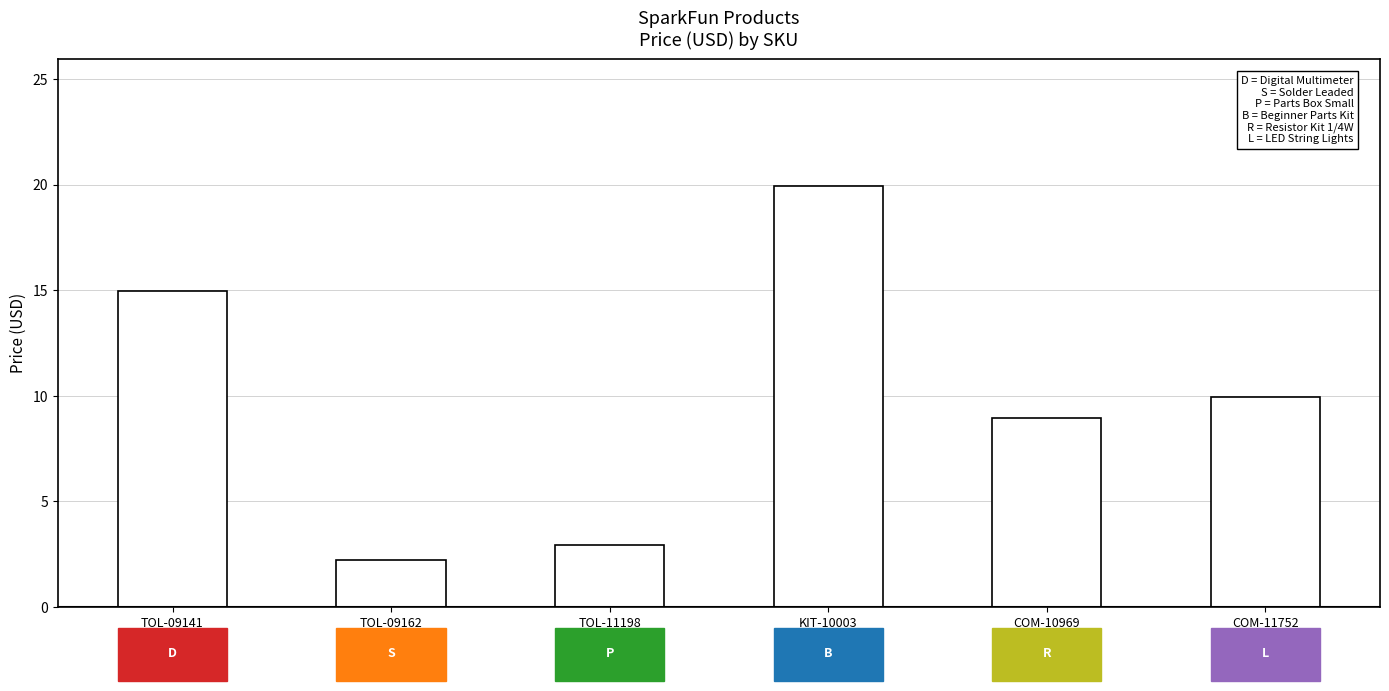

The chart shows a value of 14.9 at TOL-09141. True or false?

True